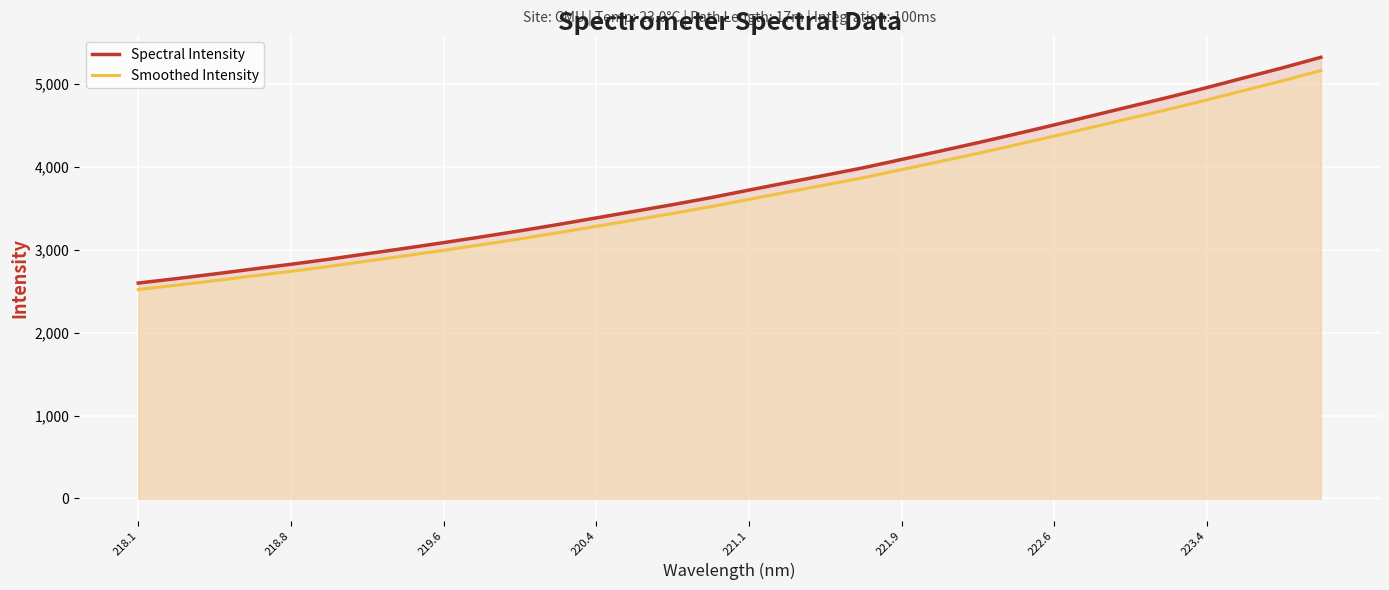

Which series has the largest total across all categories?

Spectral Intensity